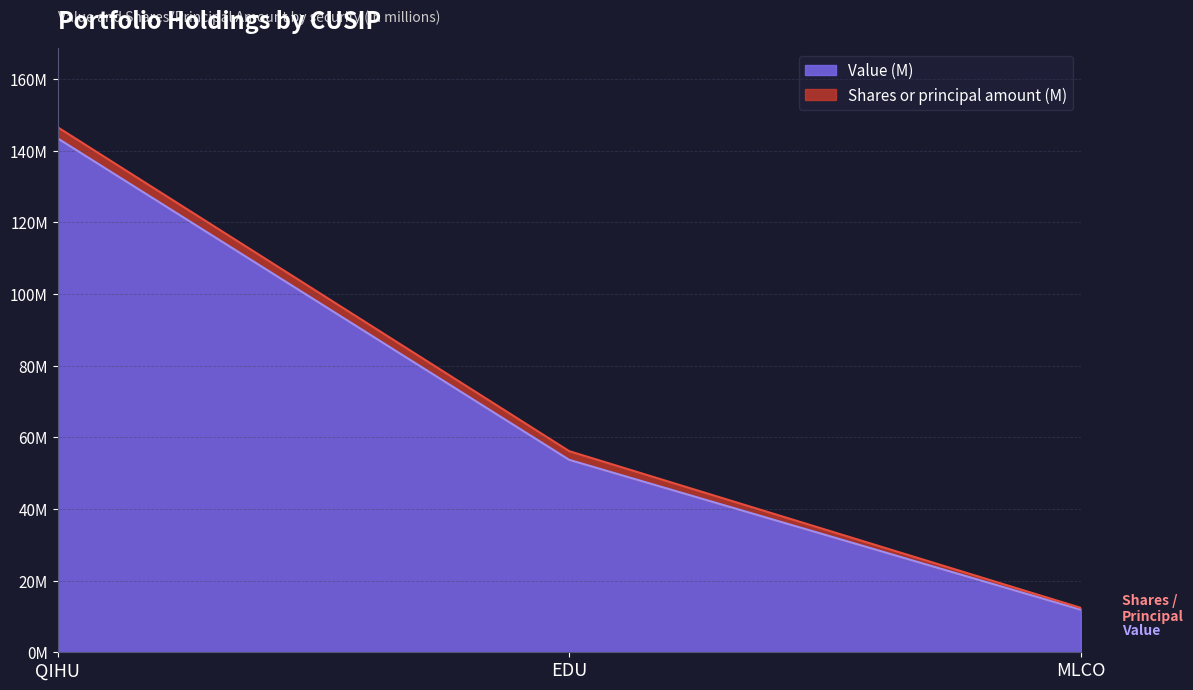

Does the chart display data point markers on the line(s)?

No